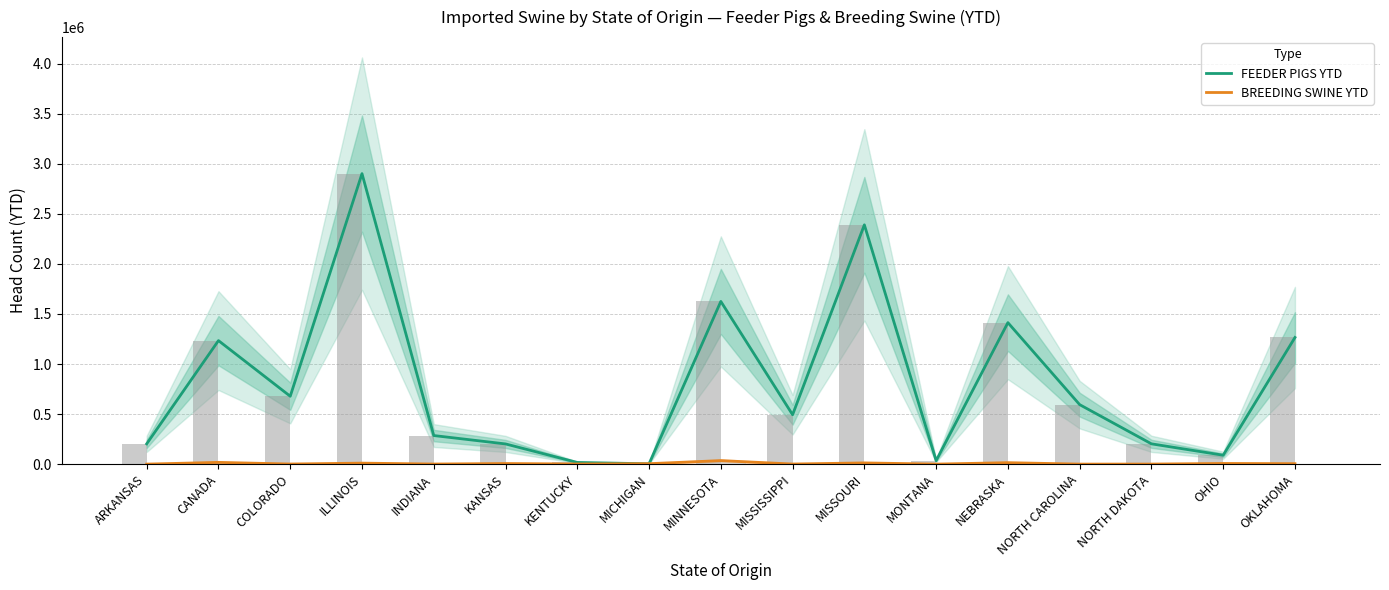

How many values in the FEEDER PIGS YTD series are below 493304?

8